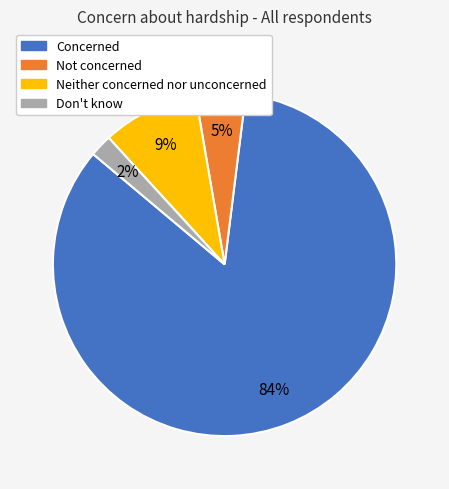

How many slices are in this pie chart?

4